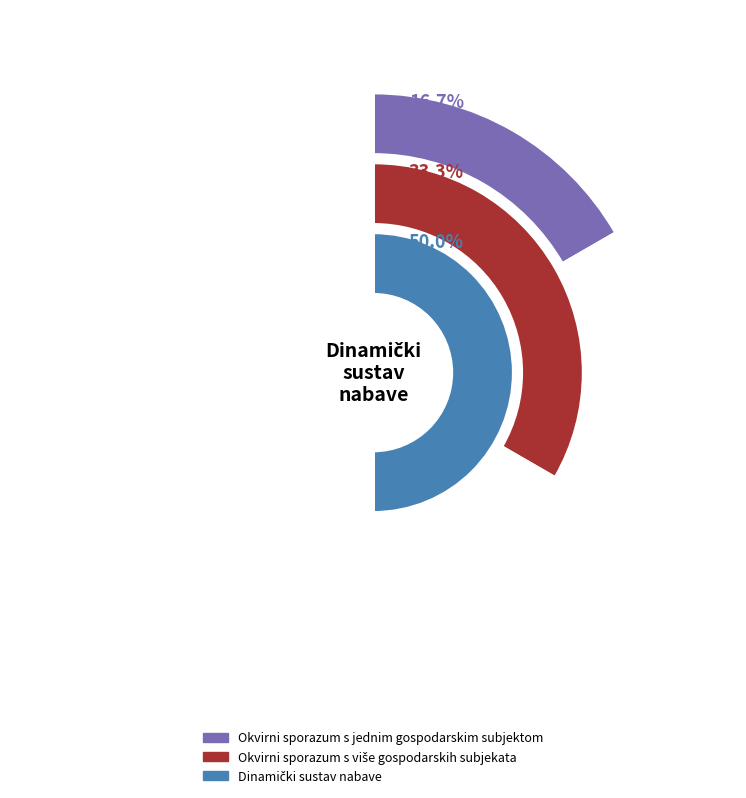

The Dinamički sustav nabave slice represents 50% of the pie. True or false?

True